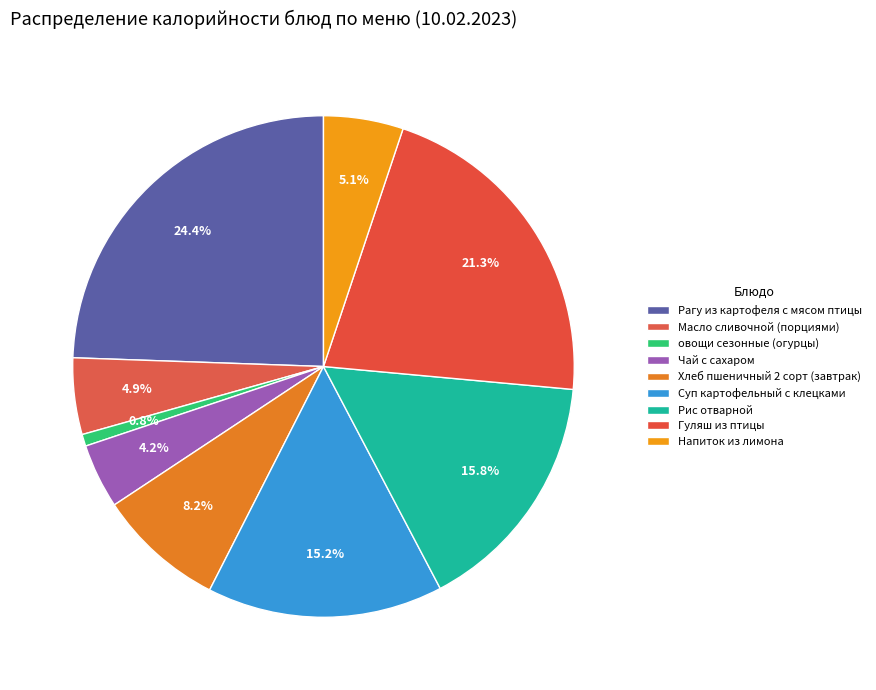

What is the smallest slice in the pie chart?

овощи сезонные (огурцы)